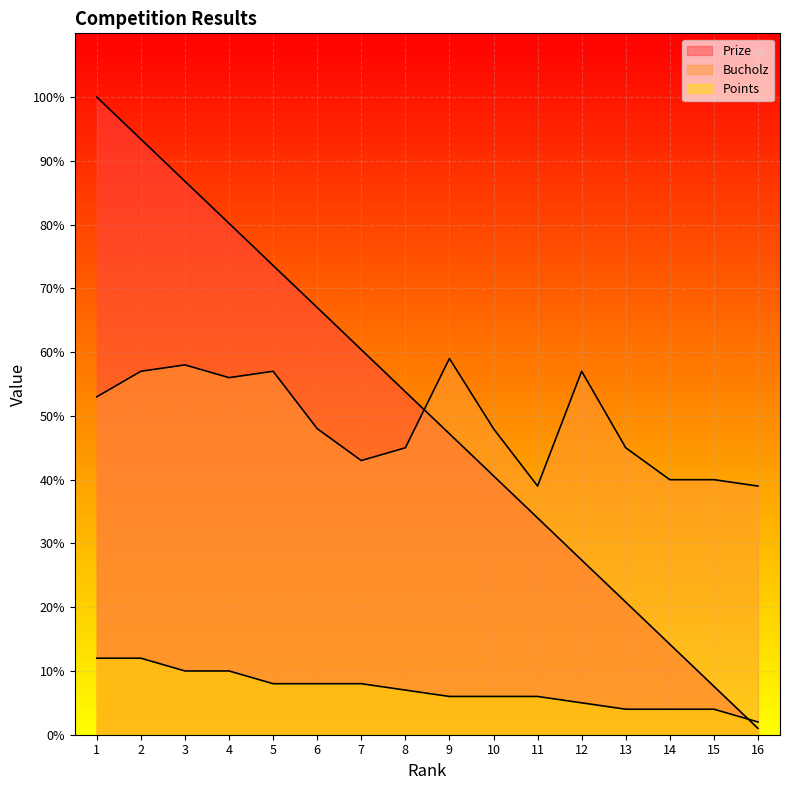

Reading left to right, extract all data points from this chart.

Prize: 1=100.0	2=93.4	3=86.8	4=80.2	5=73.6	6=67.0	7=60.4	8=53.8	9=47.2	10=40.6	11=34.0	12=27.4	13=20.8	14=14.2	15=7.6	16=1.0
Bucholz: 1=53.0	2=57.0	3=58.0	4=56.0	5=57.0	6=48.0	7=43.0	8=45.0	9=59.0	10=48.0	11=39.0	12=57.0	13=45.0	14=40.0	15=40.0	16=39.0
Points: 1=12.0	2=12.0	3=10.0	4=10.0	5=8.0	6=8.0	7=8.0	8=7.0	9=6.0	10=6.0	11=6.0	12=5.0	13=4.0	14=4.0	15=4.0	16=2.0